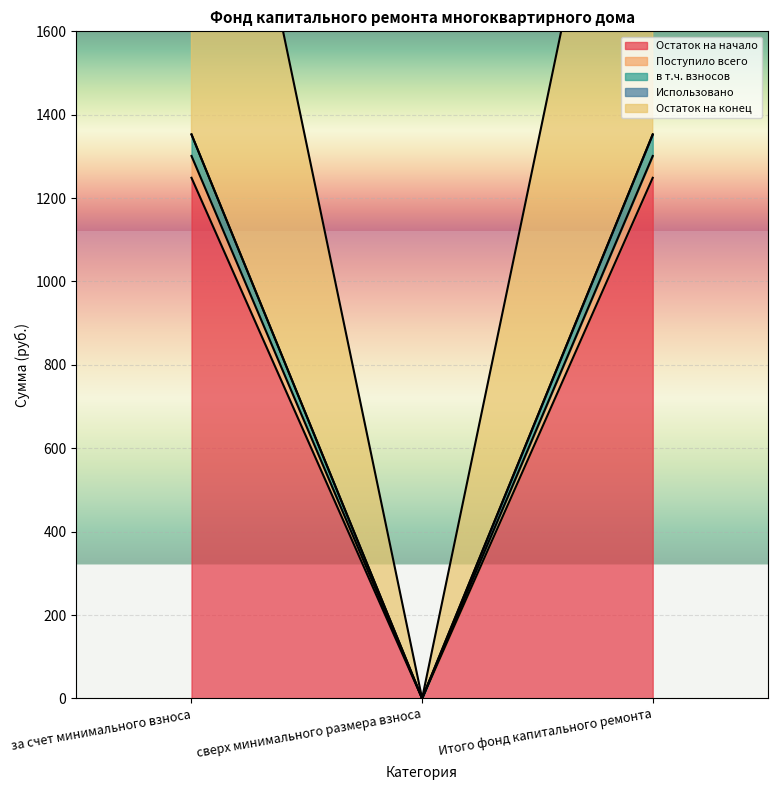

What is the label of the 2nd point from the left?

сверх минимального размера взноса